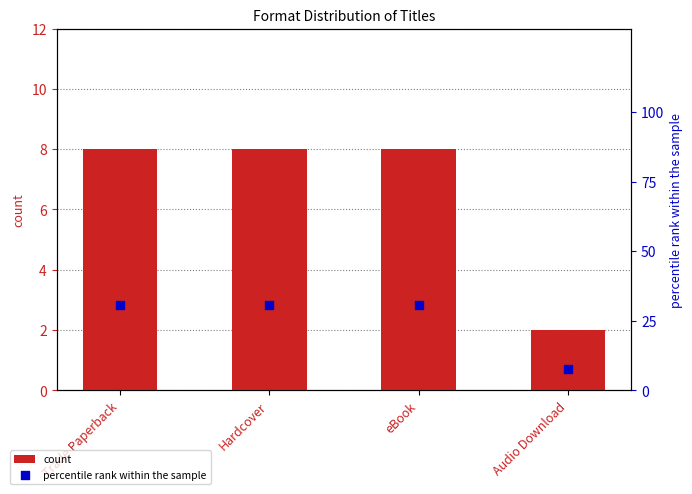

Is the value of percentile rank within the sample at Trade Paperback greater than the value of count at eBook?

Yes